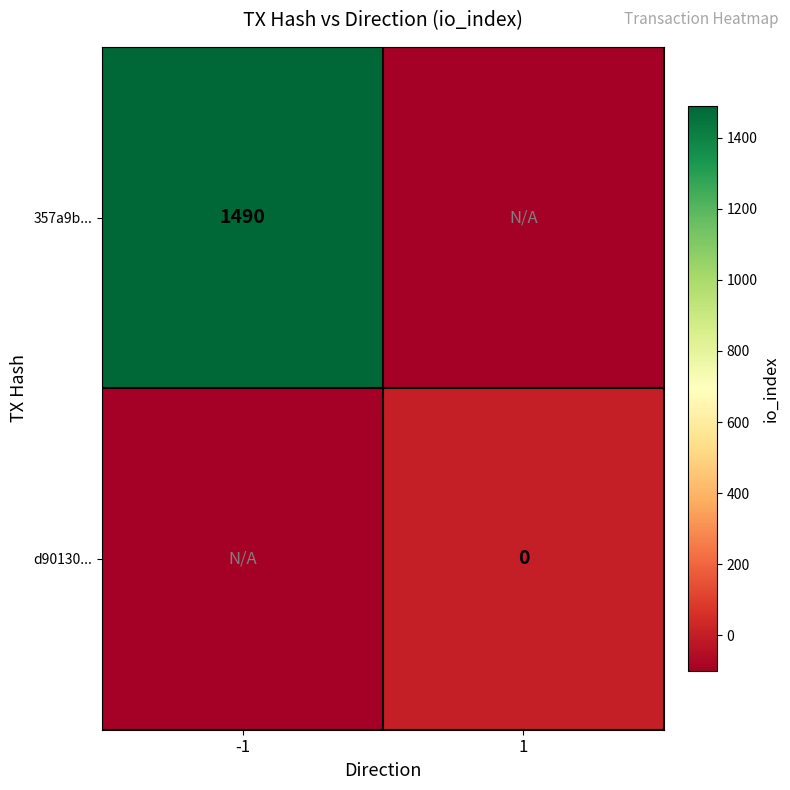

The 357a9b... series shows 2383 at -1. True or false?

False